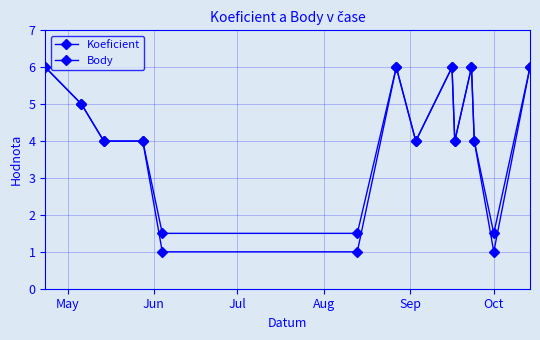

How many lines are shown in the chart?

2